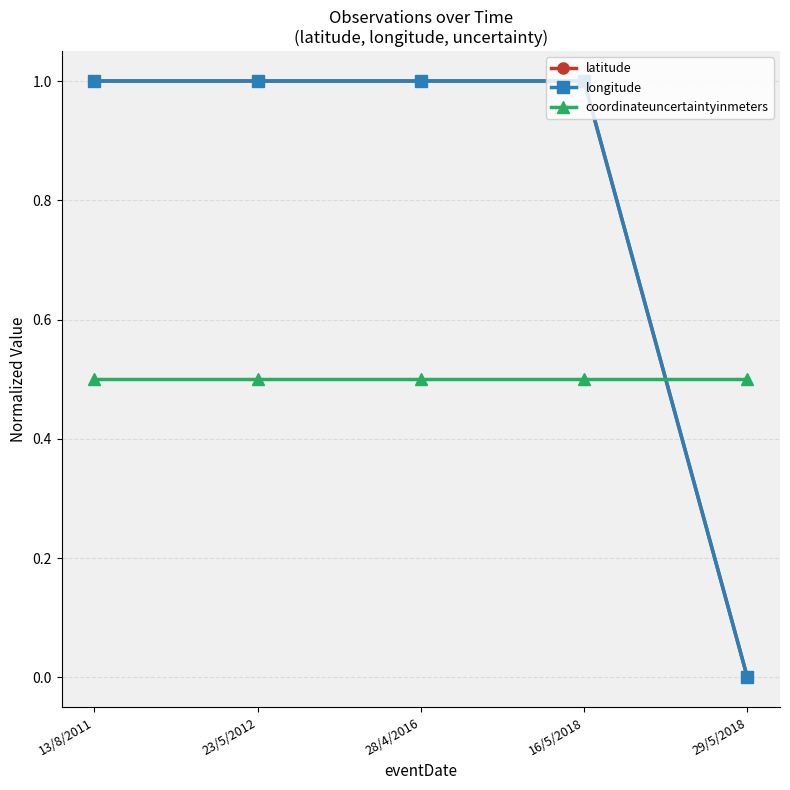

Rank the series by their maximum value, from lowest to highest.

coordinateuncertaintyinmeters, latitude, longitude